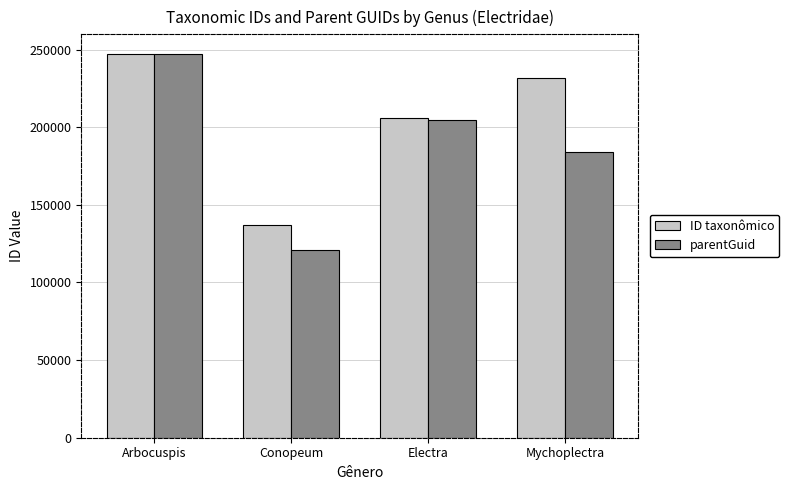

How many series are shown in this chart?

2